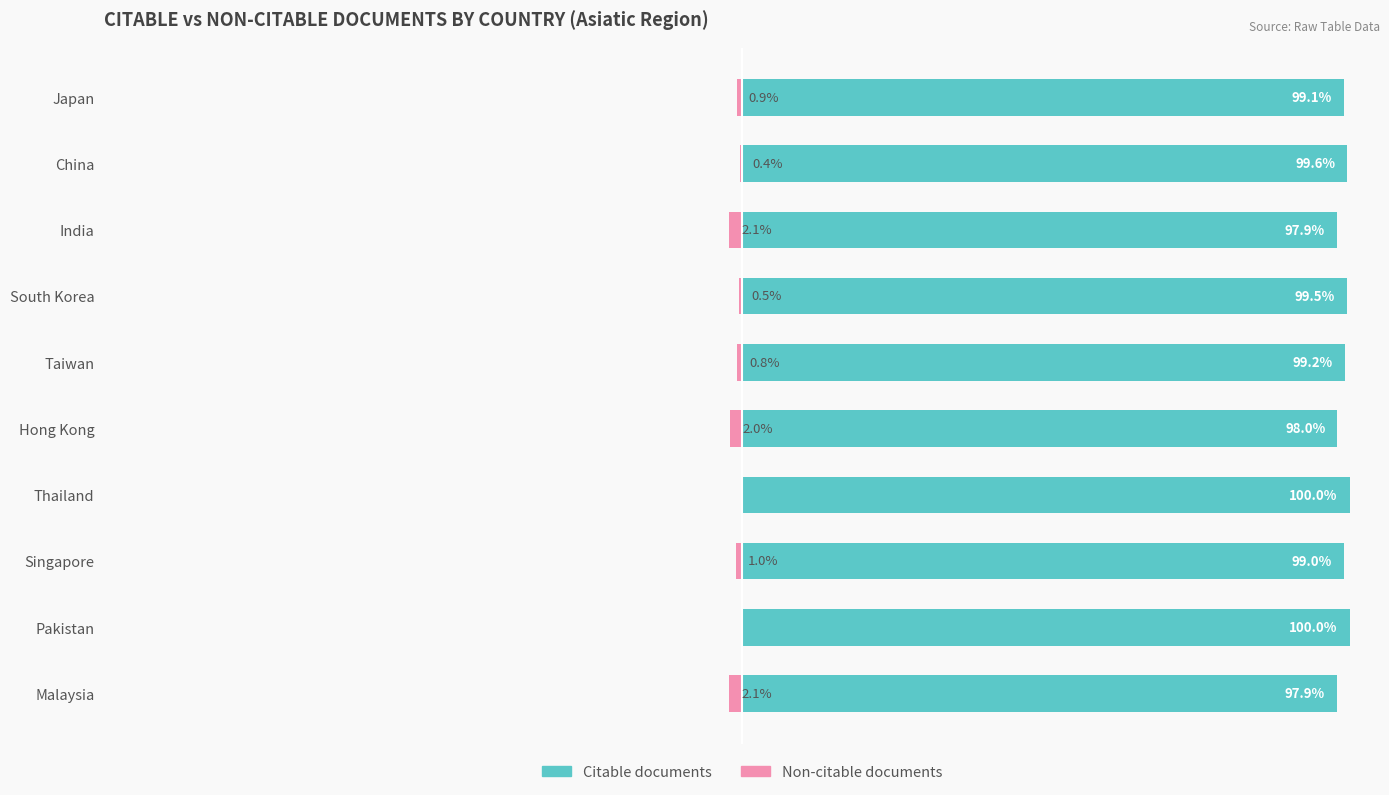

What is the spread (max minus min) of values at Singapore?

100.0